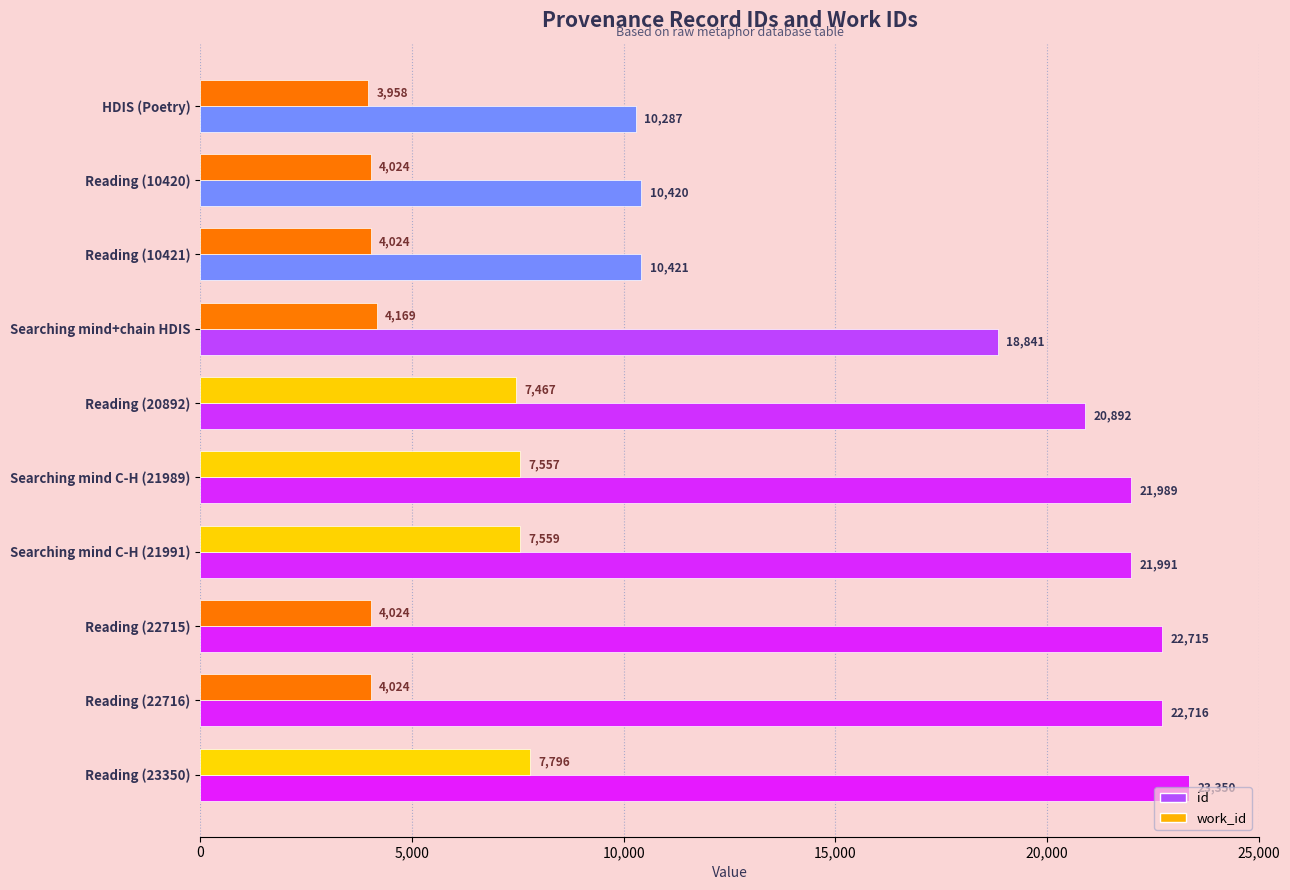

List the labels in order of id value, largest first.

Reading (23350), Reading (22716), Reading (22715), Searching mind C-H (21991), Searching mind C-H (21989), Reading (20892), Searching mind+chain HDIS, Reading (10421), Reading (10420), HDIS (Poetry)